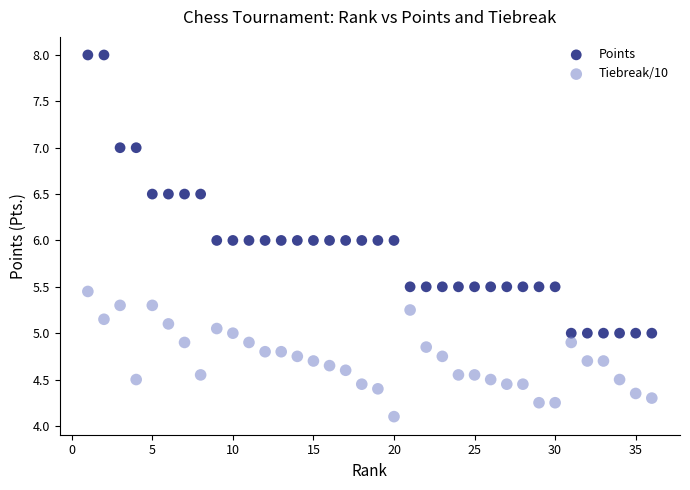

Which series contains the highest Y value?

Points